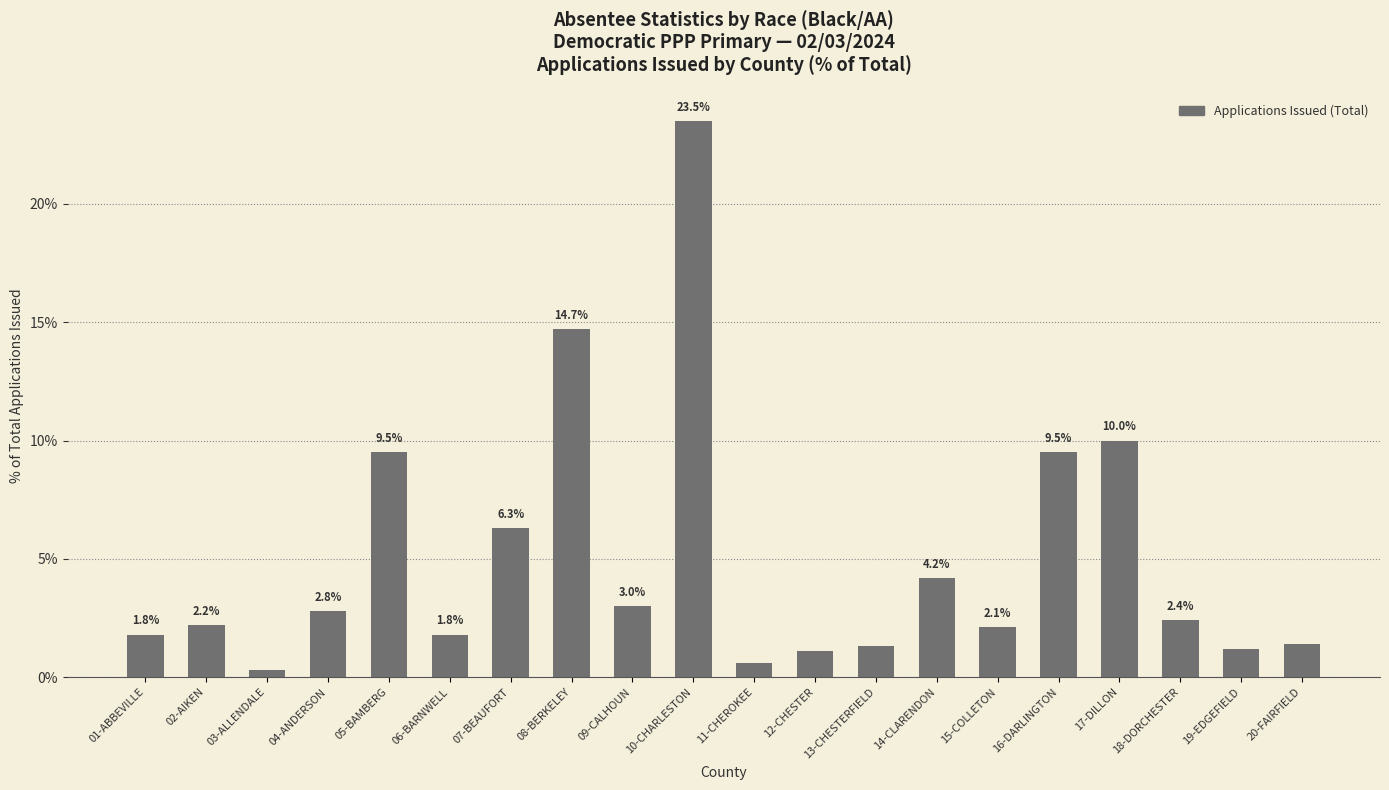

What is the label of the 2nd bar from the right?

19-EDGEFIELD